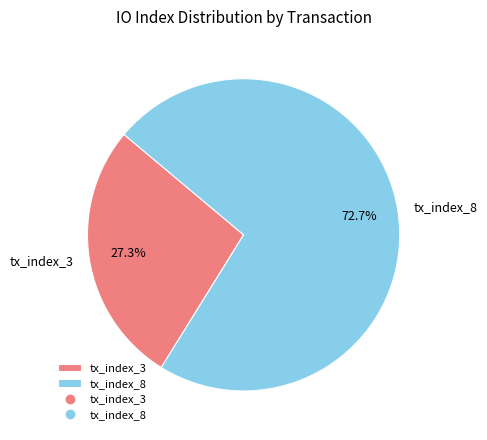

How much of the chart is everything except tx_index_3?

72.7%